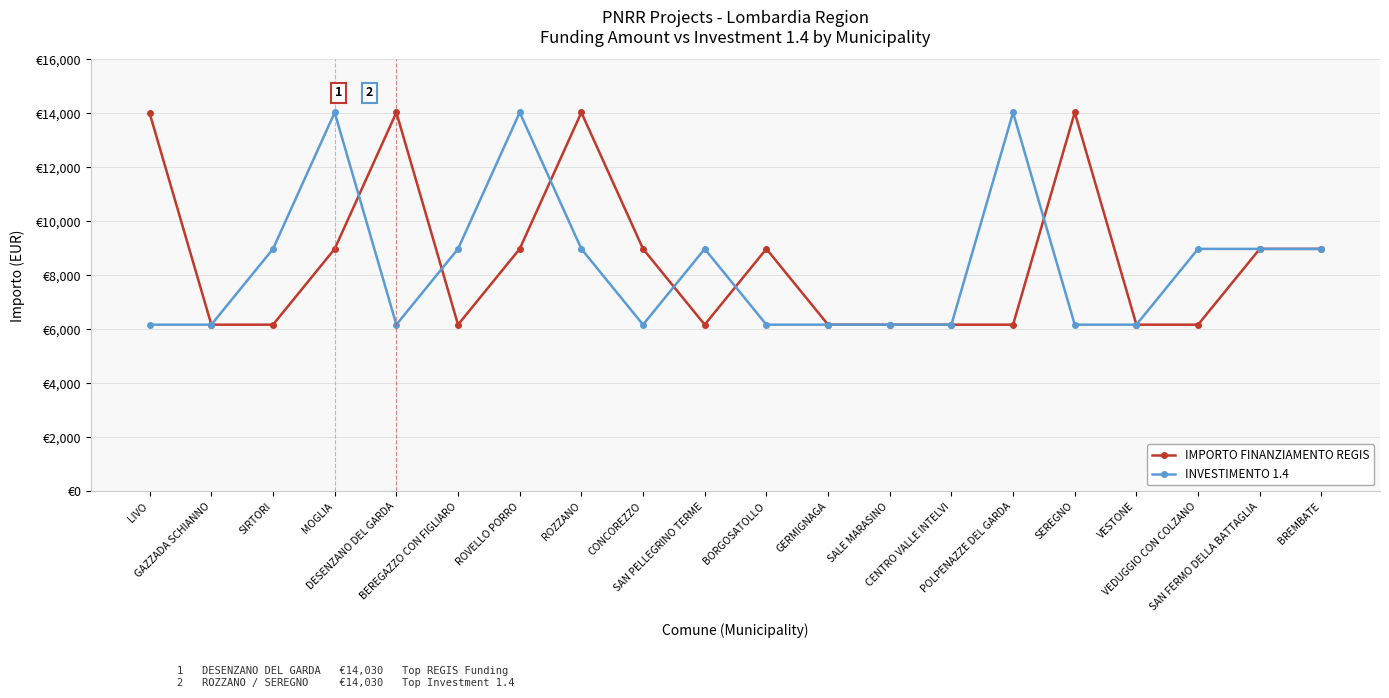

The value of INVESTIMENTO 1.4 at CONCOREZZO is 8667.6. True or false?

False